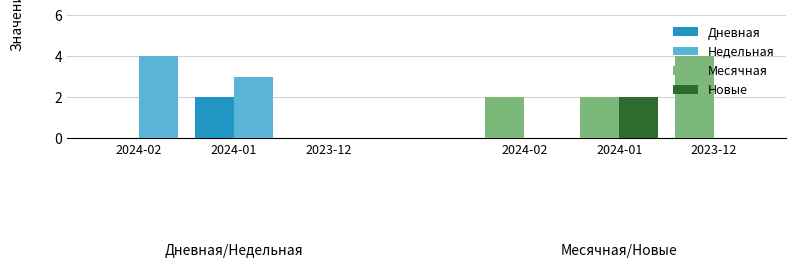

Reading right to left, list all the values displayed in this chart.

Дневная: 2023-12=0	2024-01=2	2024-02=0
Недельная: 2023-12=0	2024-01=3	2024-02=4
Месячная: 2023-12=4	2024-01=2	2024-02=2
Новые: 2023-12=0	2024-01=2	2024-02=0